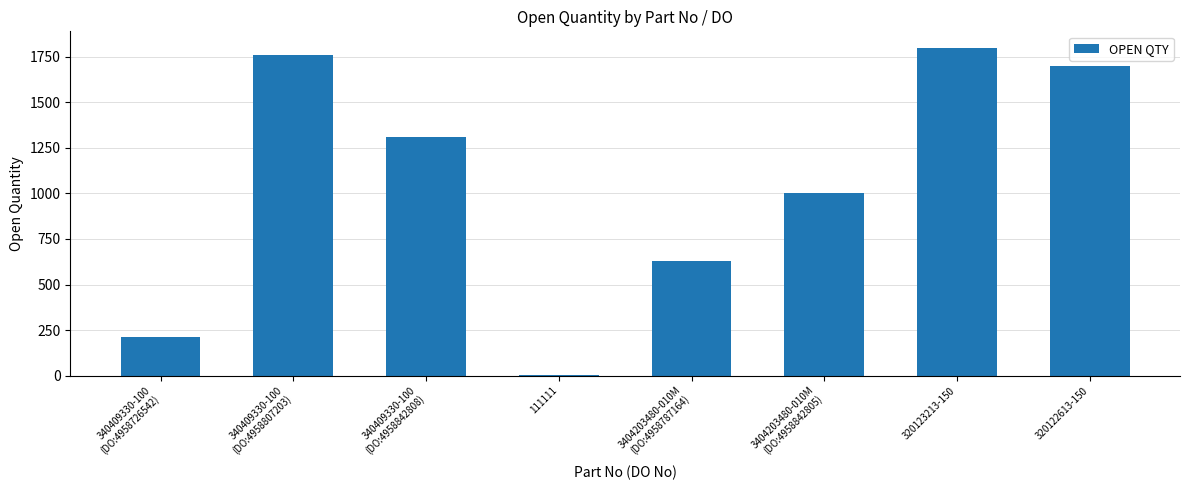

At which category does the chart reach its peak across all series?

320123213-150